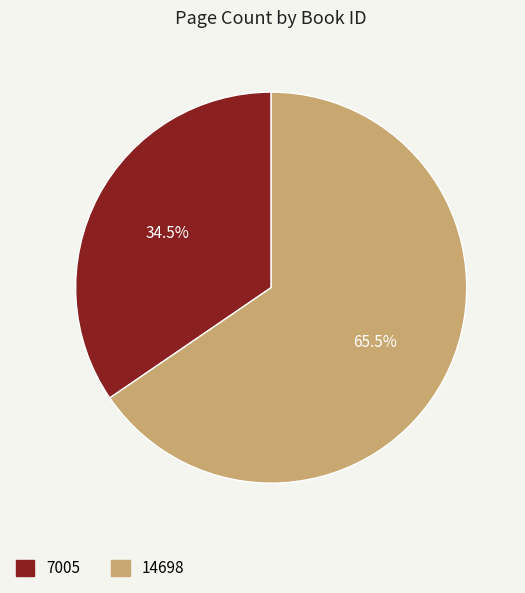

To the nearest percent, what is the difference between the 14698 and 7005 slice percentages?

31%